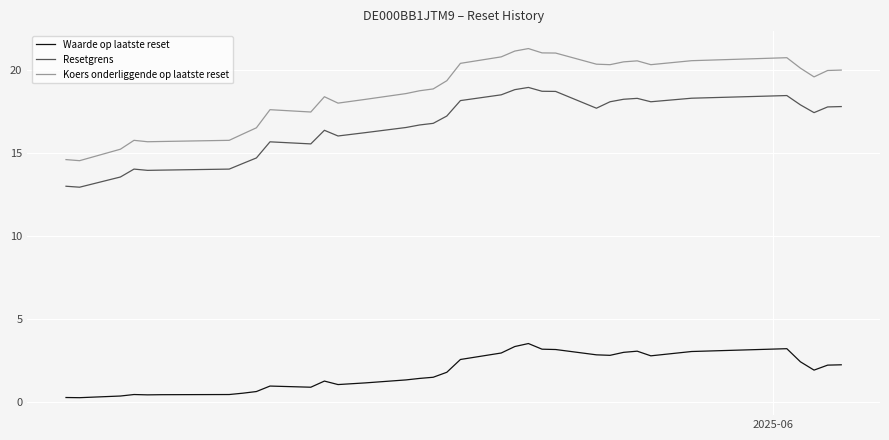

What are all the series names shown in the legend?

Waarde op laatste reset, Resetgrens, Koers onderliggende op laatste reset